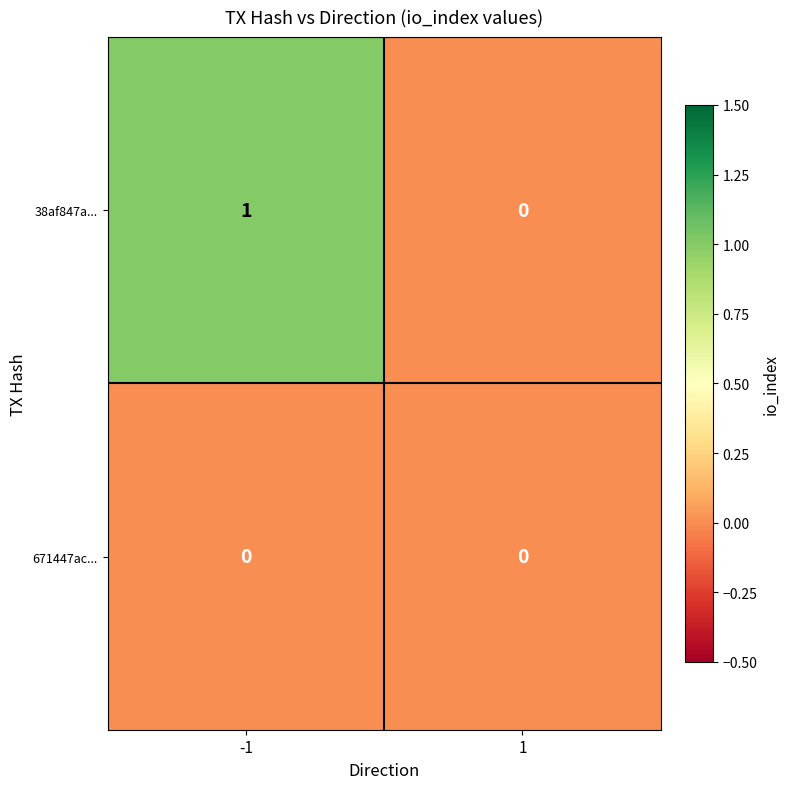

Rank the series by their maximum value, from lowest to highest.

671447ac..., 38af847a...